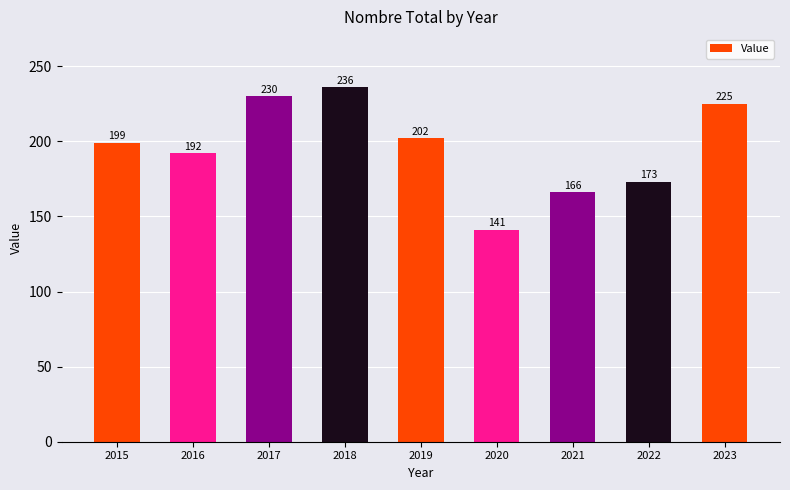

Does the chart contain any negative values?

No